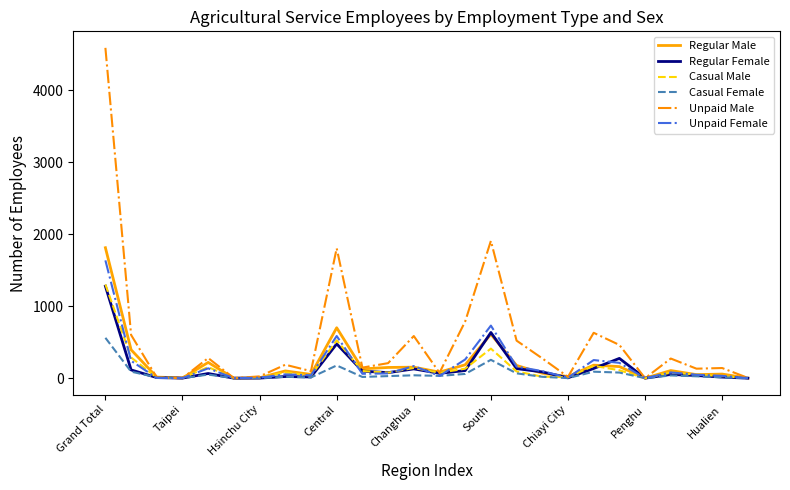

What is the highest value of the Casual Male series?

1303